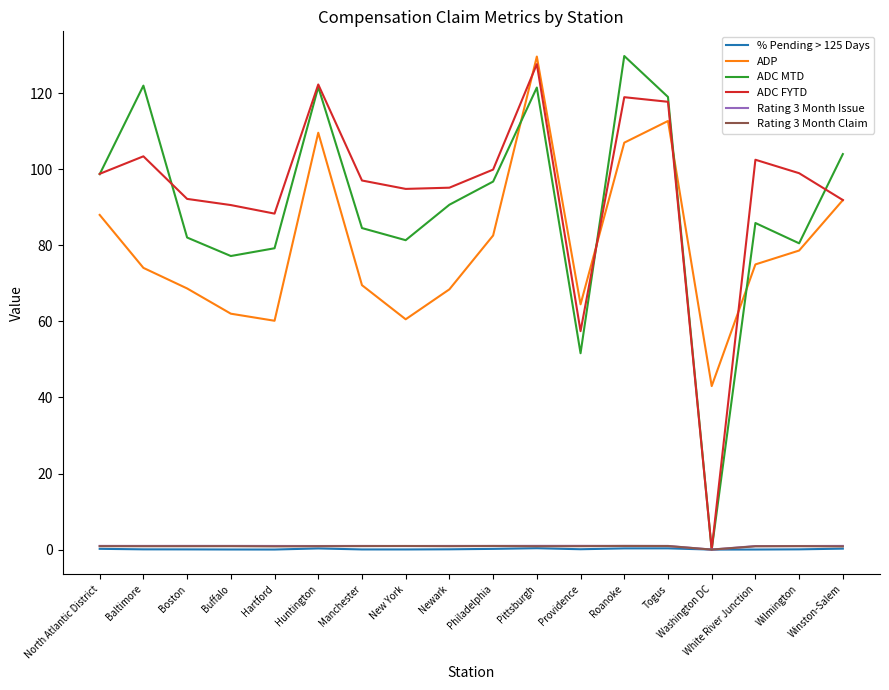

At which category is the sum across all series the highest?

Pittsburgh